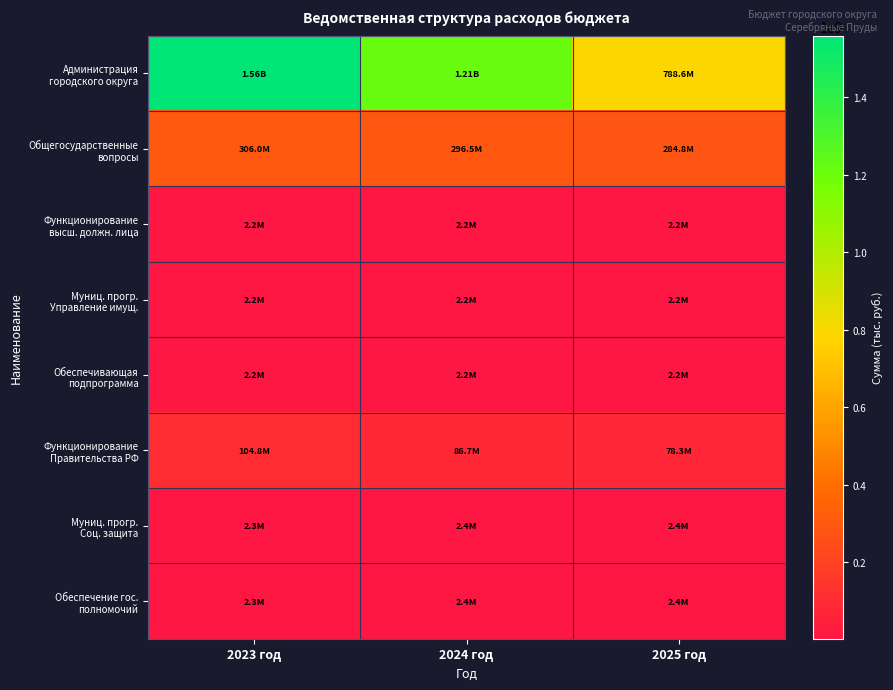

Which label corresponds to the smallest value in the chart?

2023 год